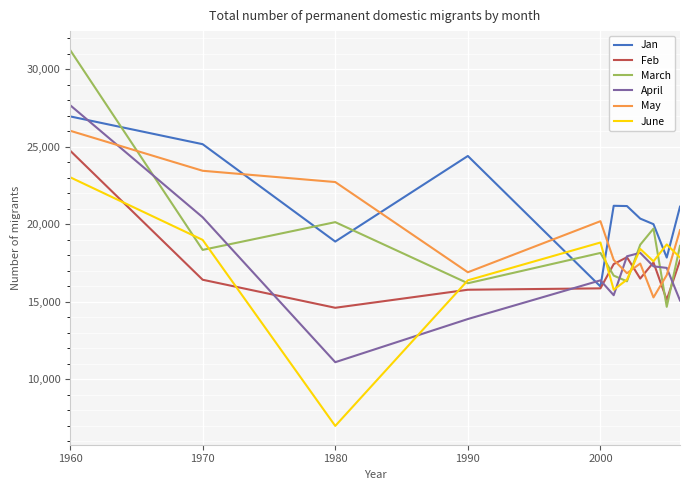

After their last crossing, which series has the higher values: June or May?

May